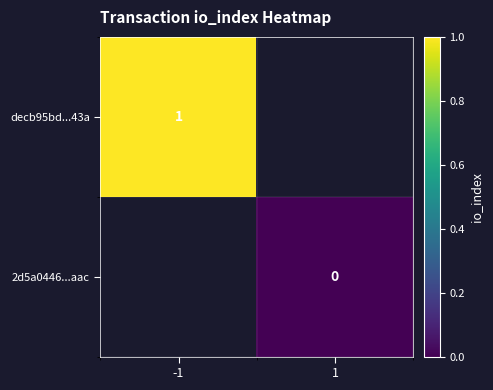

True or false: decb95bd...43a has a value of 0 at -1.

False